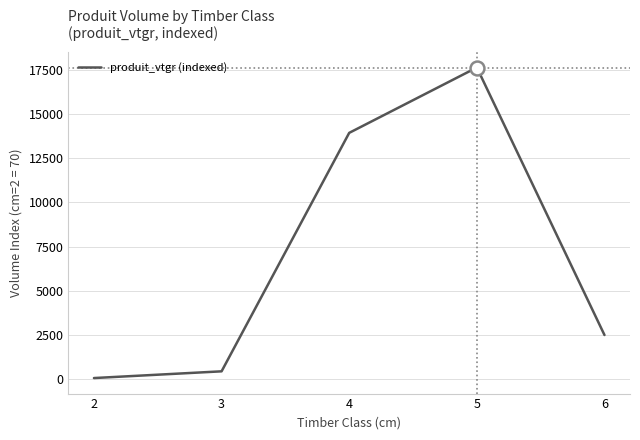

Rank the categories by value from highest to lowest.

5, 4, 6, 3, 2